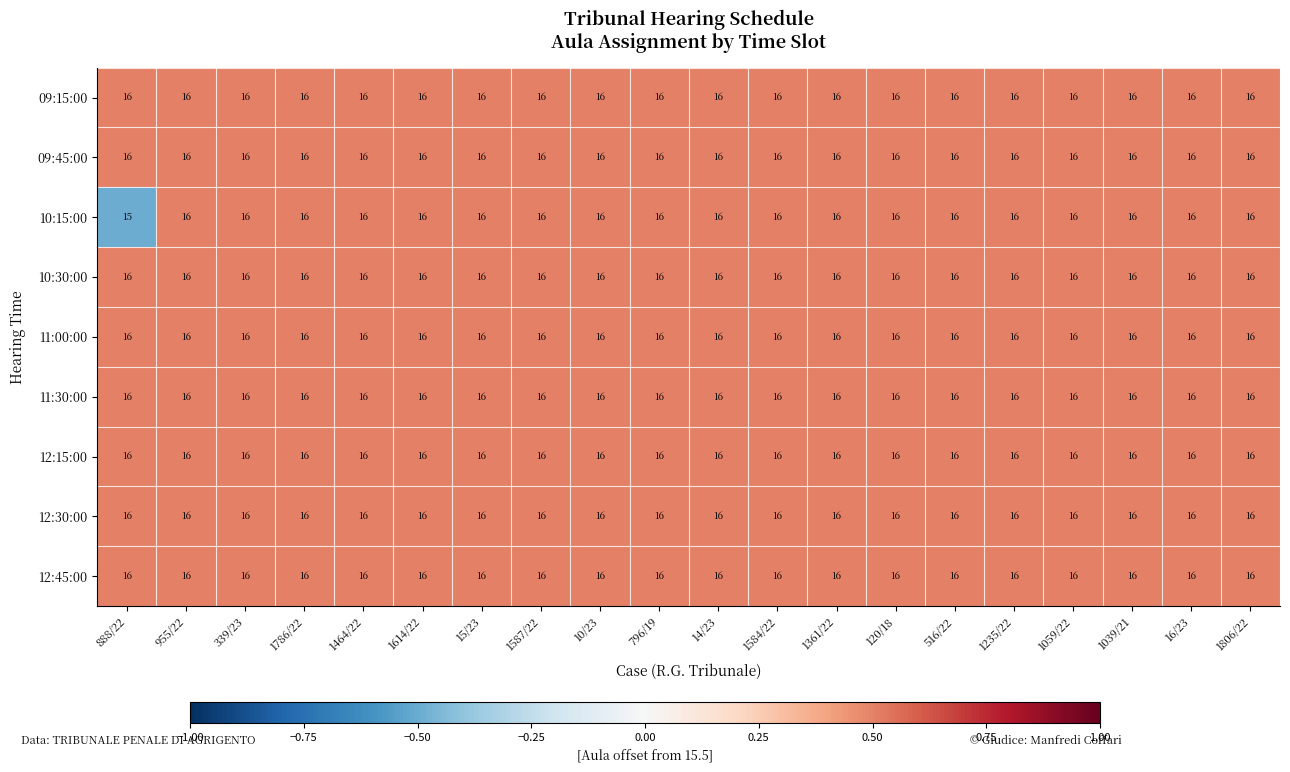

What is the approximate value of 11:00:00 at 120/18?

16